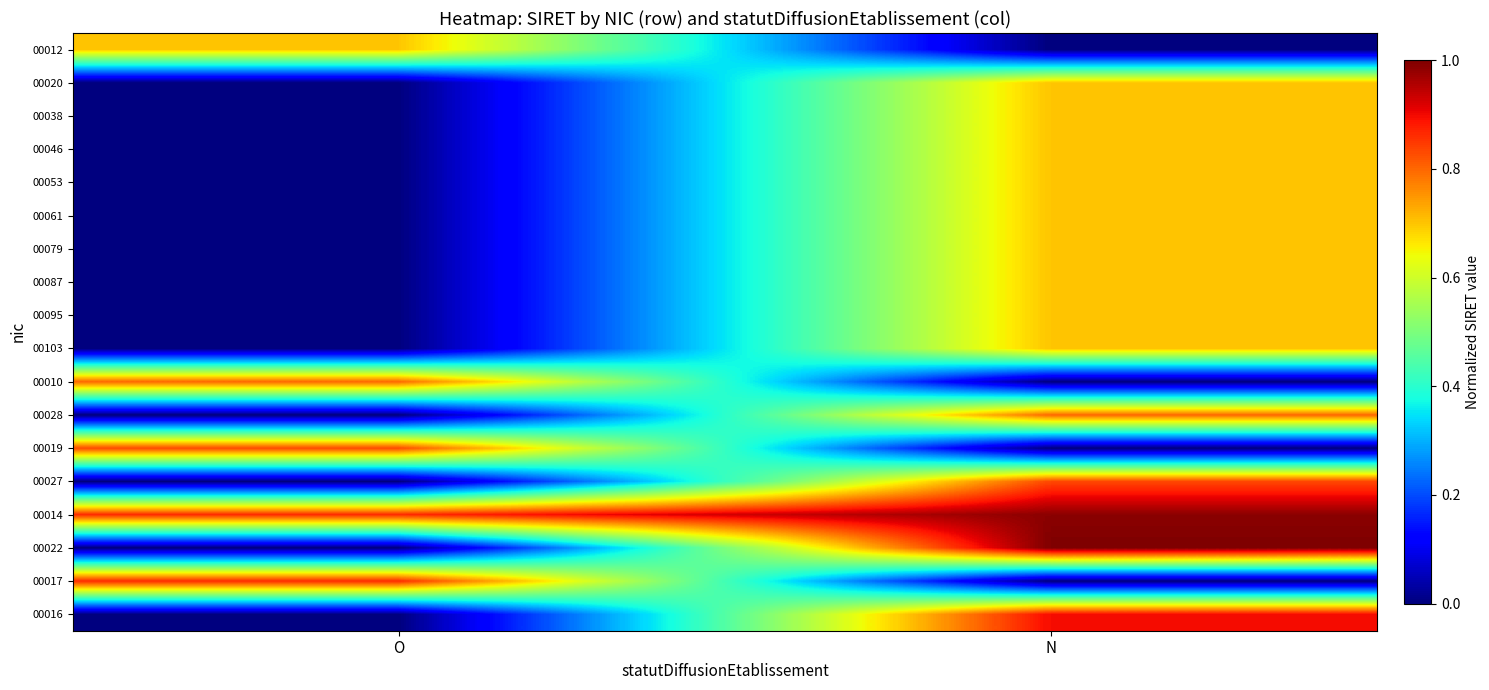

Reading right to left, extract all data points from this chart.

00012: N=0.0	O=0.7
00020: N=0.7	O=0.0
00038: N=0.7	O=0.0
00046: N=0.7	O=0.0
00053: N=0.7	O=0.0
00061: N=0.7	O=0.0
00079: N=0.7	O=0.0
00087: N=0.7	O=0.0
00095: N=0.7	O=0.0
00103: N=0.7	O=0.0
00010: N=0.0	O=0.8
00028: N=0.8	O=0.0
00019: N=0.0	O=0.8
00027: N=0.8	O=0.0
00014: N=1.0	O=0.9
00022: N=1.0	O=0.0
00017: N=0.0	O=0.9
00016: N=0.9	O=0.0